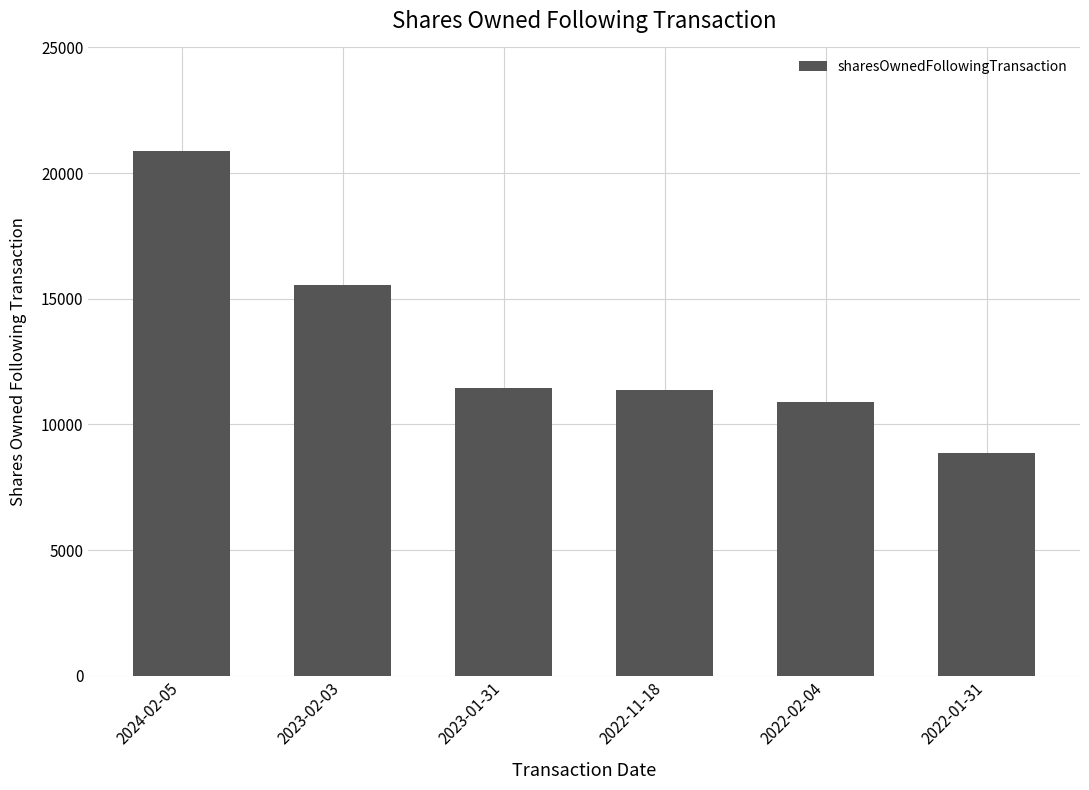

What is the ratio of the value at 2024-02-05 to the value at 2022-02-04?

1.9